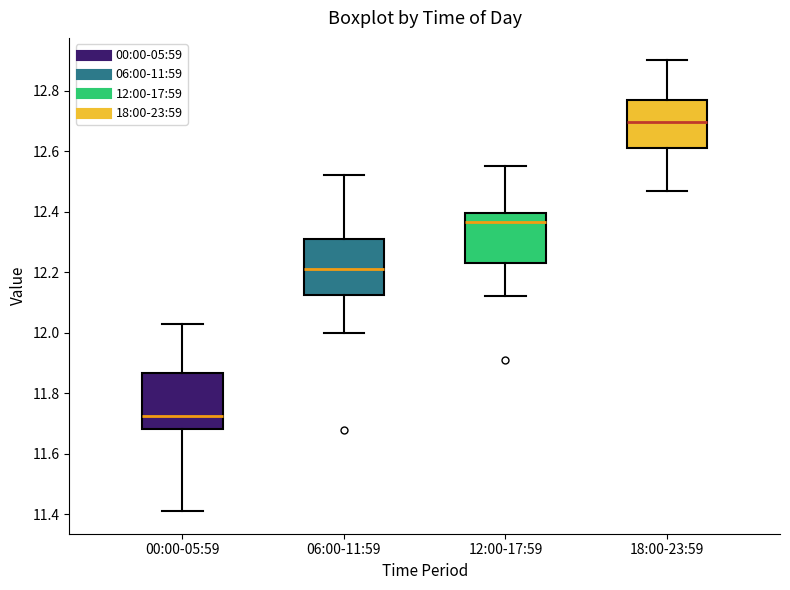

Which box has the lowest median line?

00:00-05:59